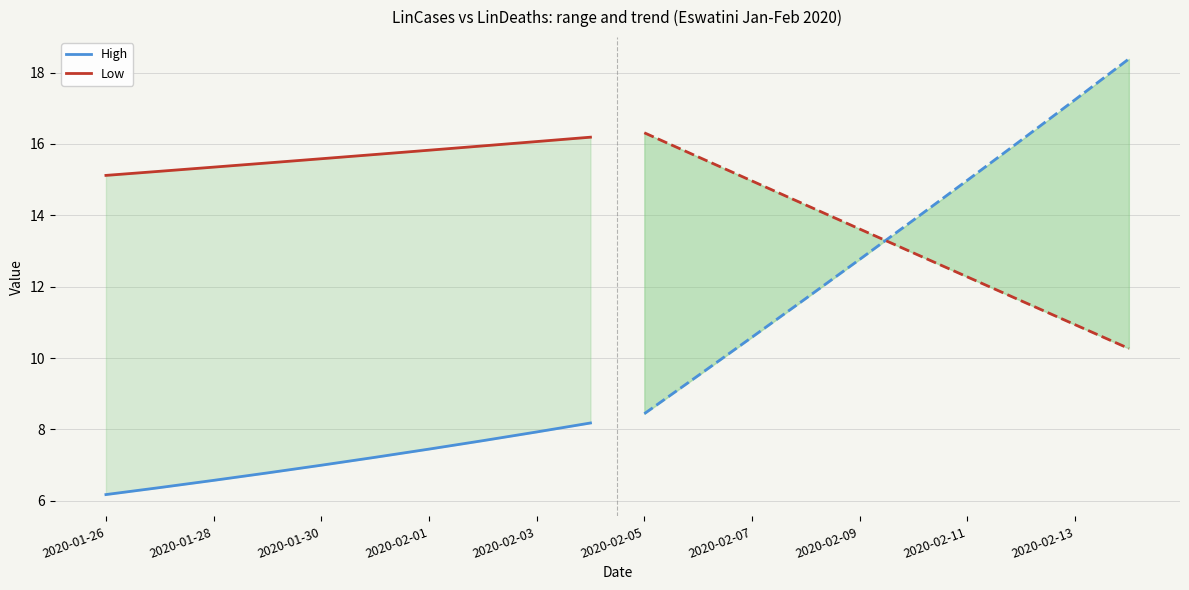

How many lines are shown in the chart?

2